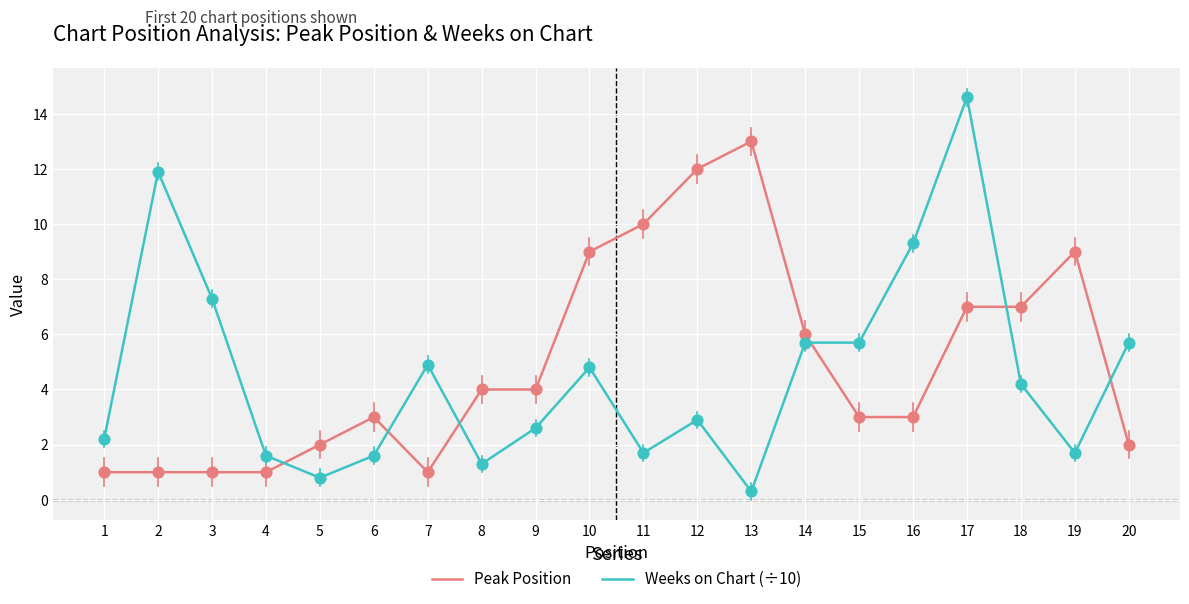

Is the value of Peak Position at 16 greater than the value of Weeks on Chart (÷10) at 18?

No